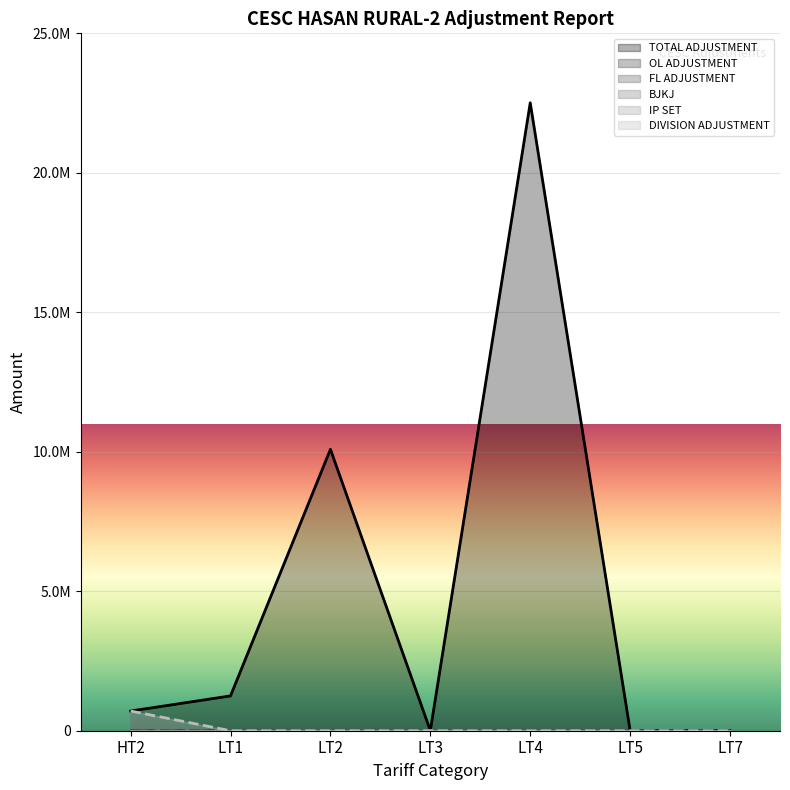

What is the maximum value shown in the chart?

22509804.0